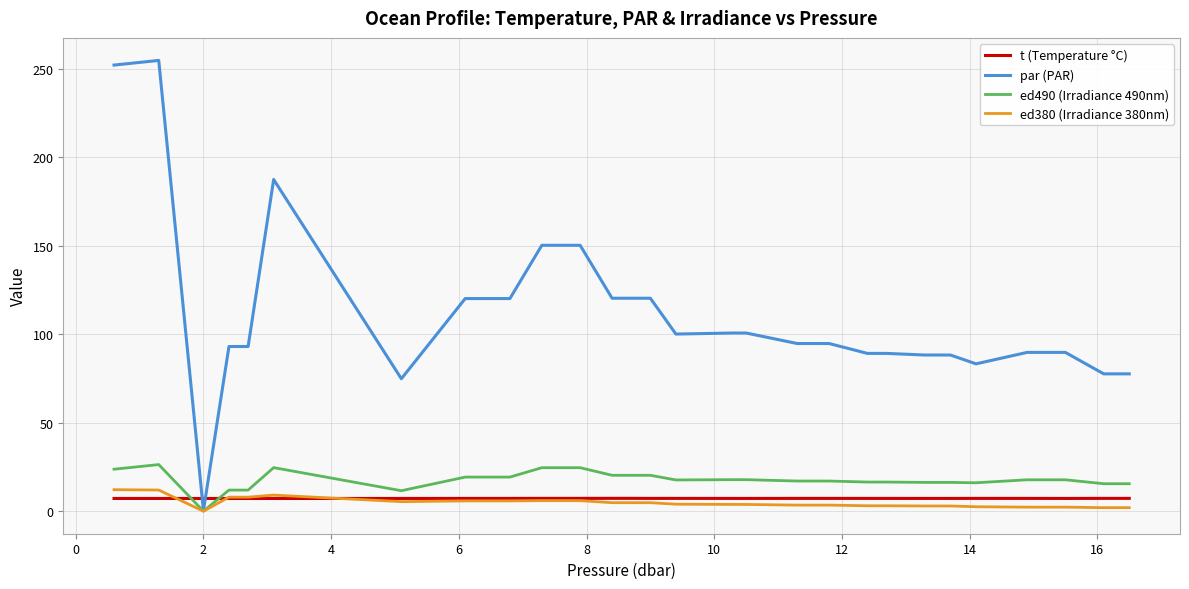

Which series has the largest total across all categories?

par (PAR)